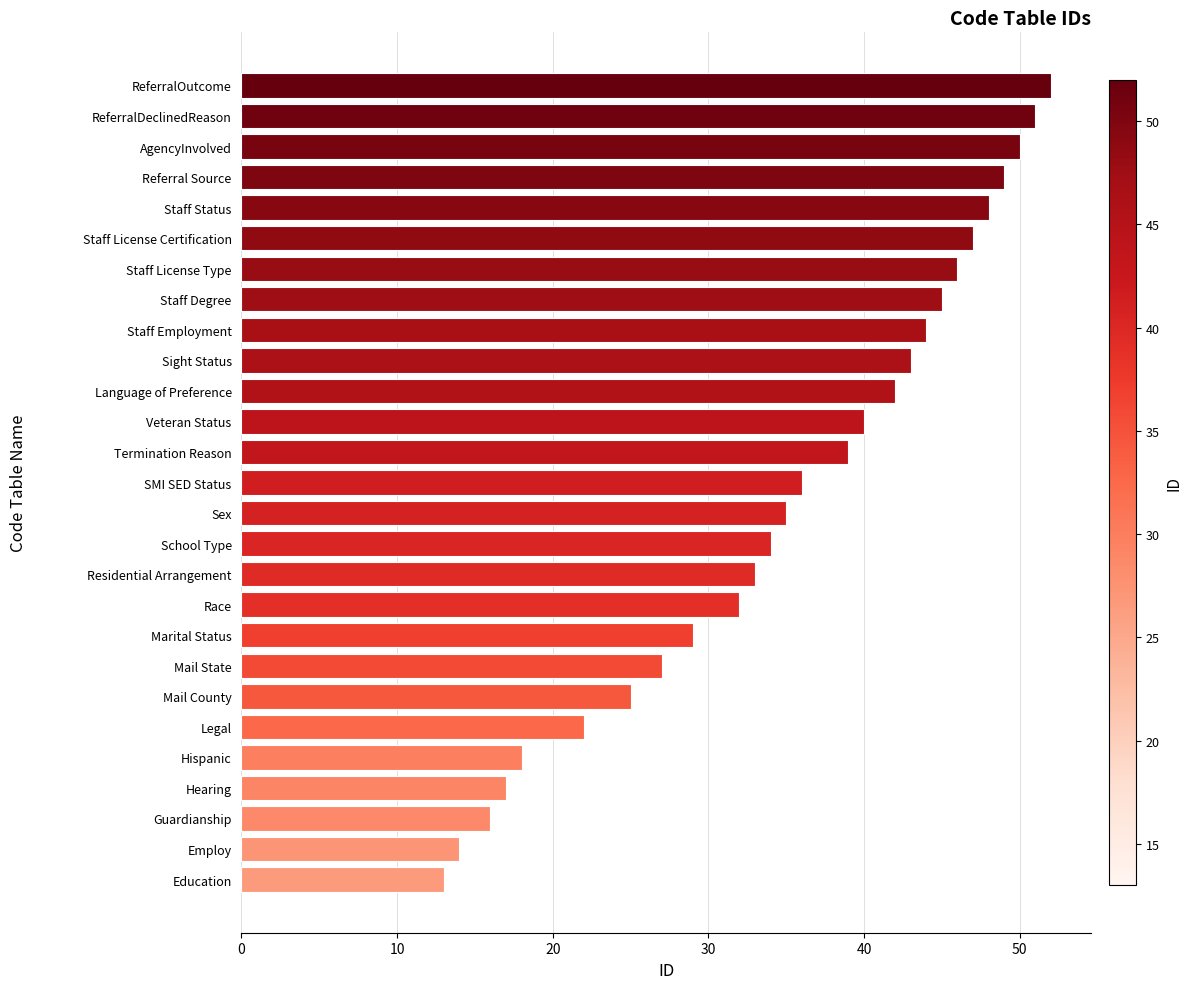

The value at Employ is 14. True or false?

True